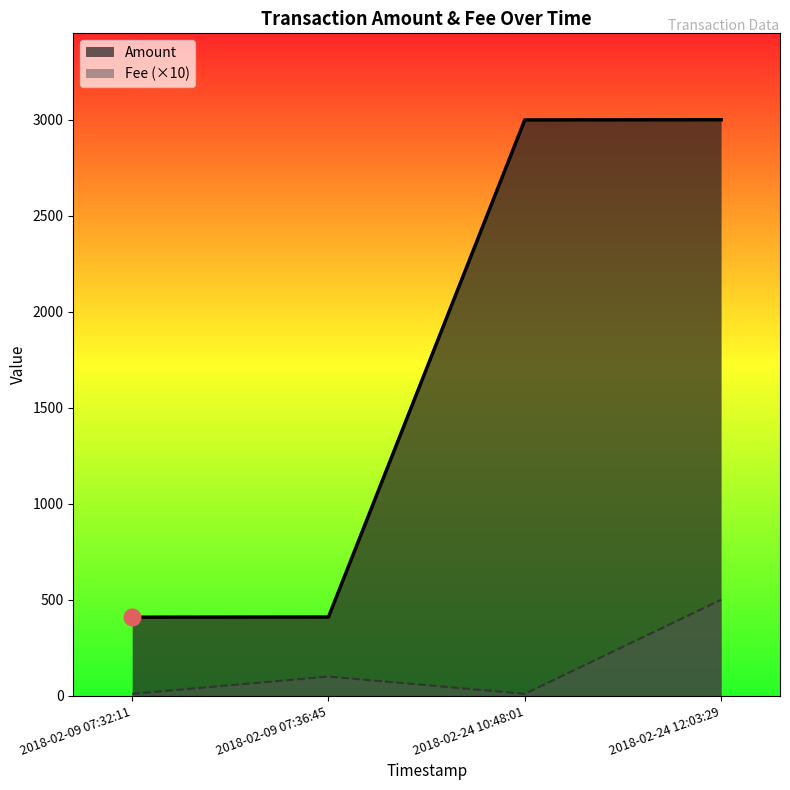

Does the chart display data point markers on the line(s)?

No